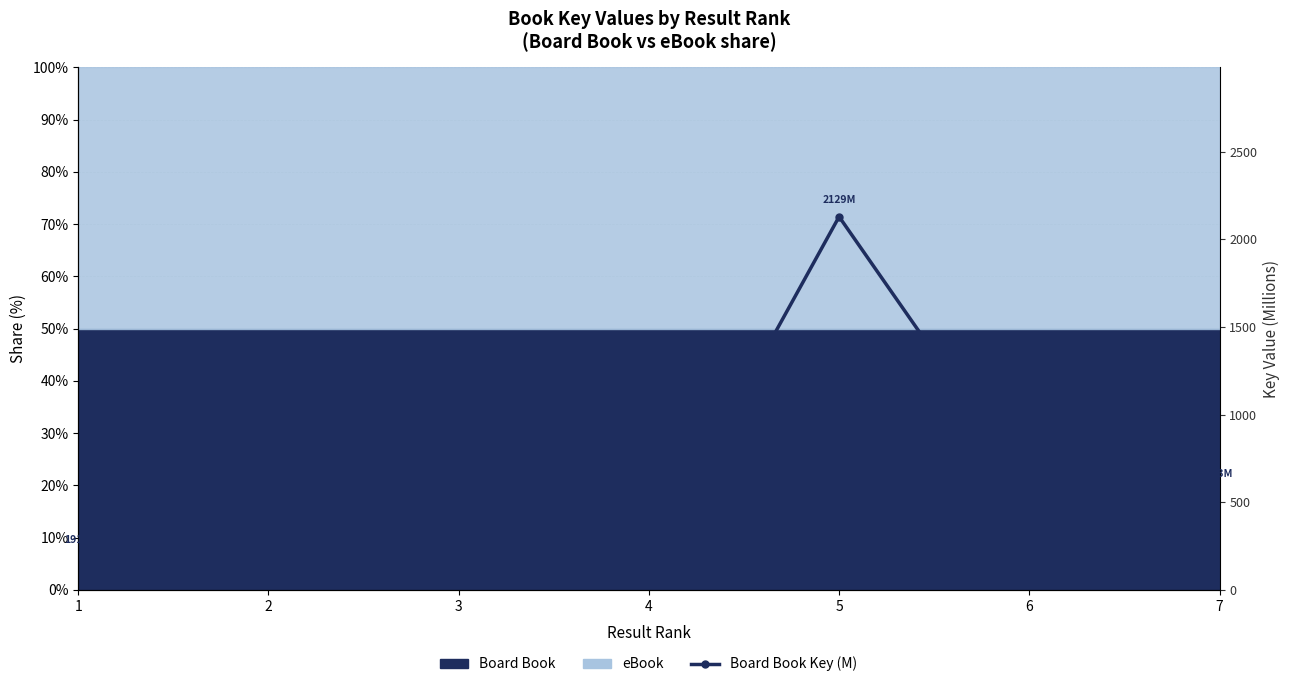

How many points are lower than both their immediate neighbors (excluding endpoints)?

1